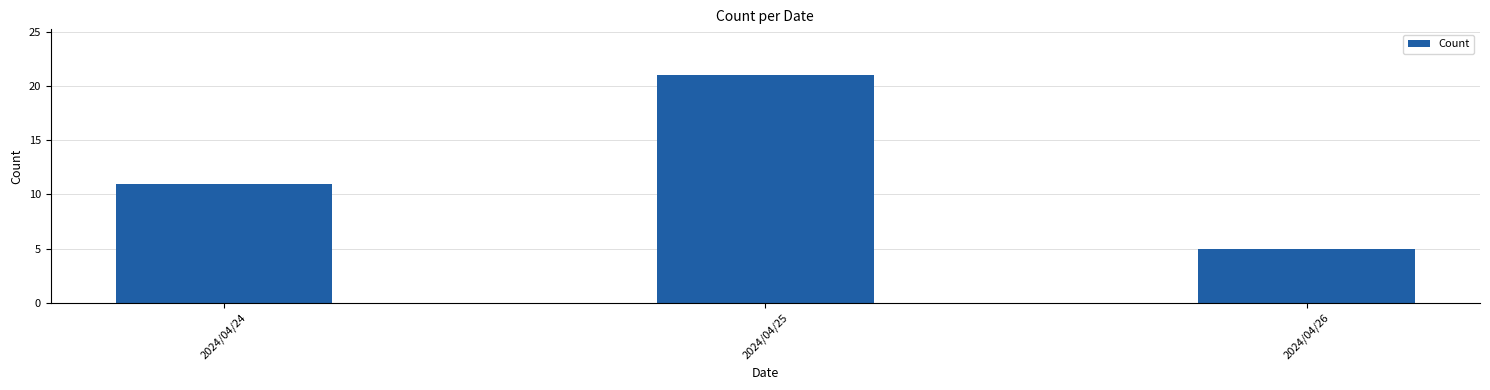

Which label corresponds to the smallest value in the chart?

2024/04/26